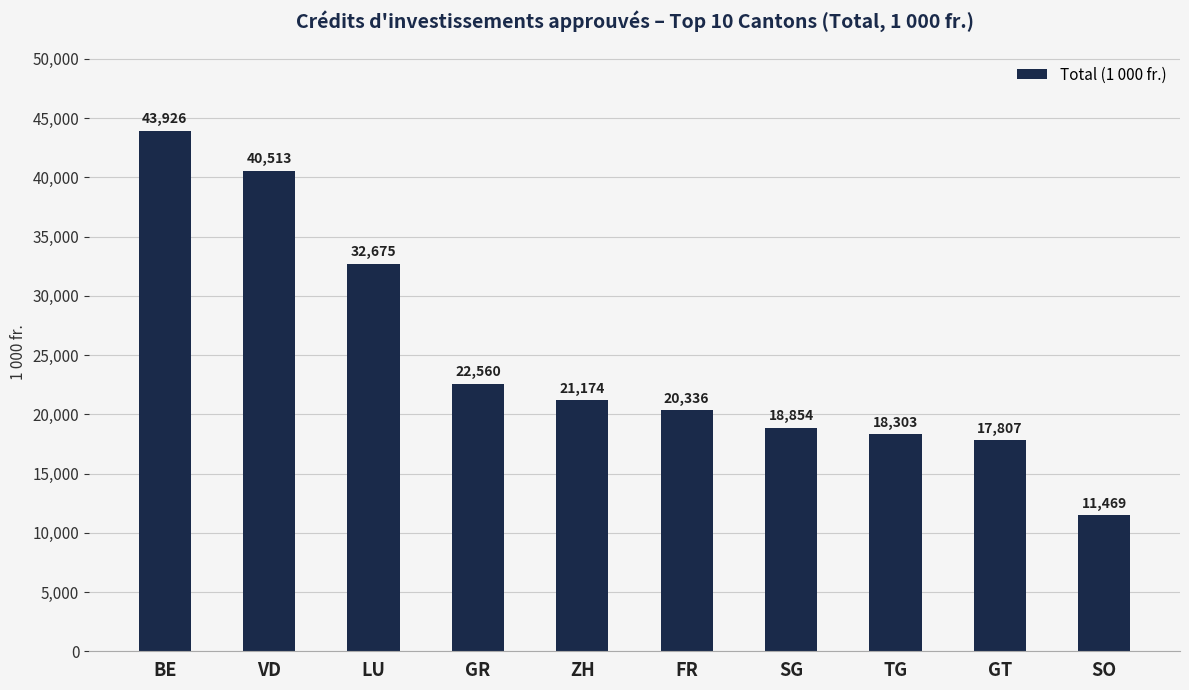

What is the smallest value displayed?

11469.5